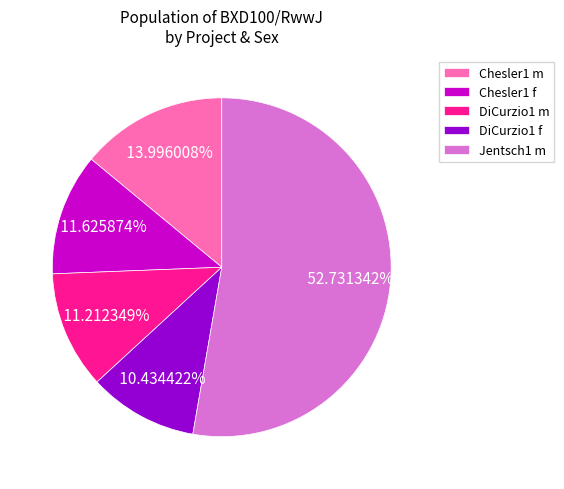

Is there a majority slice in this chart?

Yes